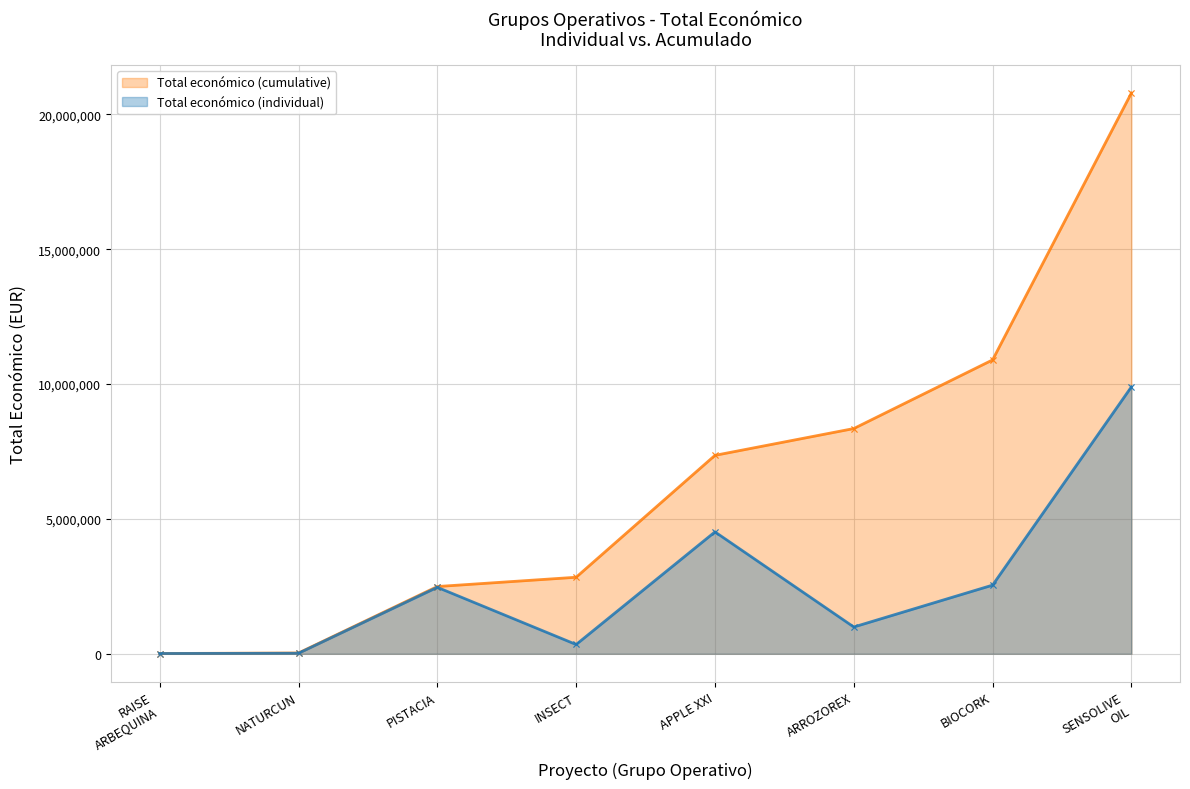

What is the change in value from RAISE ARBEQUINA to INSECT?

+334243